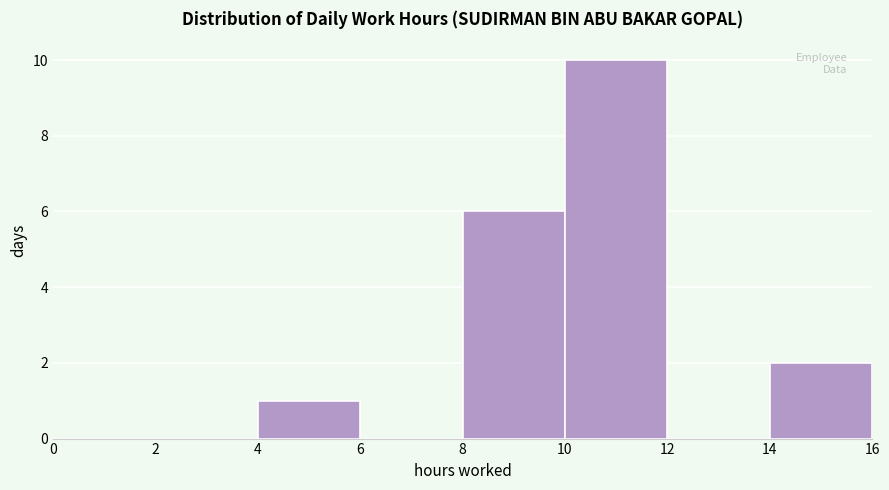

Reading left to right, transcribe this chart: for each bar, give the range it covers on the x-axis and its height. The values are not printed on the chart, so give them approximately, as read against the axis.

0 to 2: 0
2 to 4: 0
4 to 6: 1
6 to 8: 0
8 to 10: 6
10 to 12: 10
12 to 14: 0
14 to 16: 2